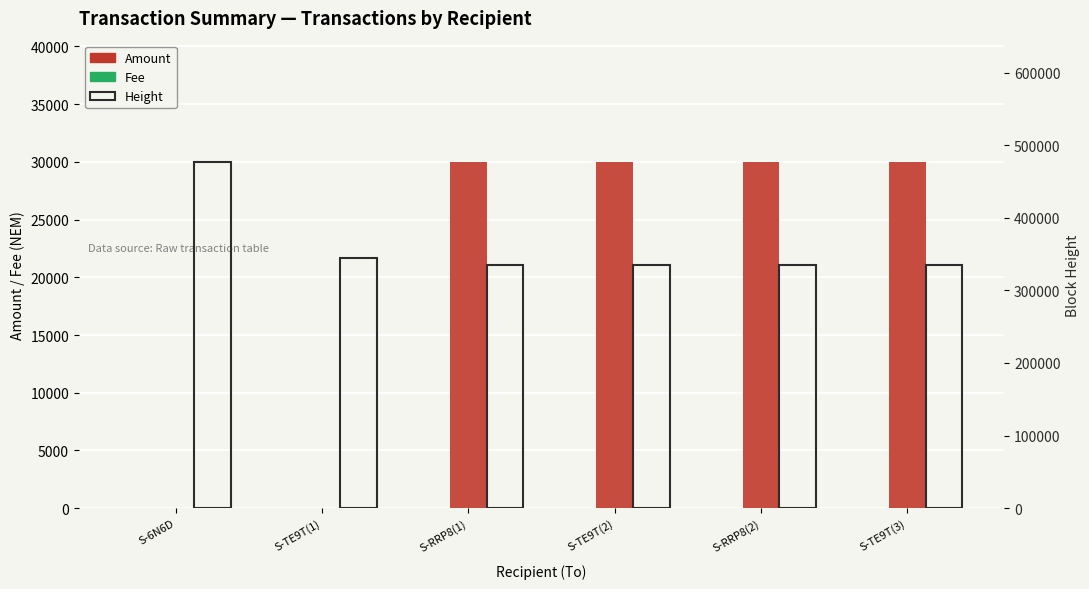

The value of Fee at S-TE9T(3) is 1.0. True or false?

True